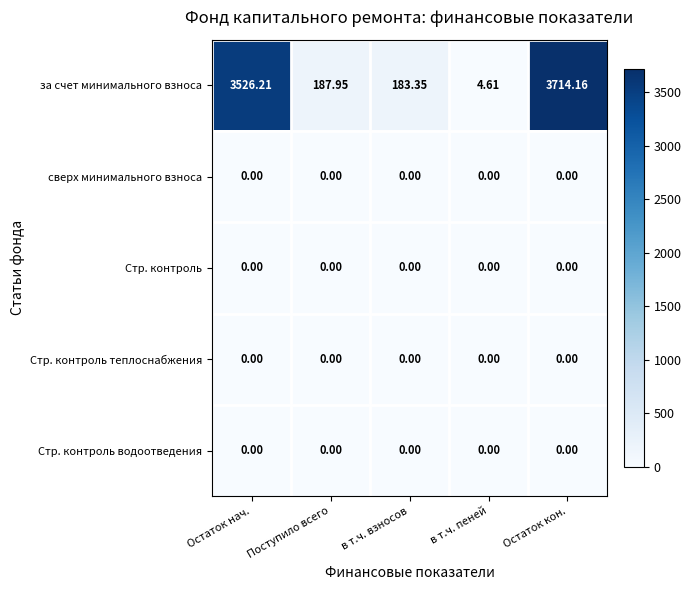

Count the number of data series in this chart.

5